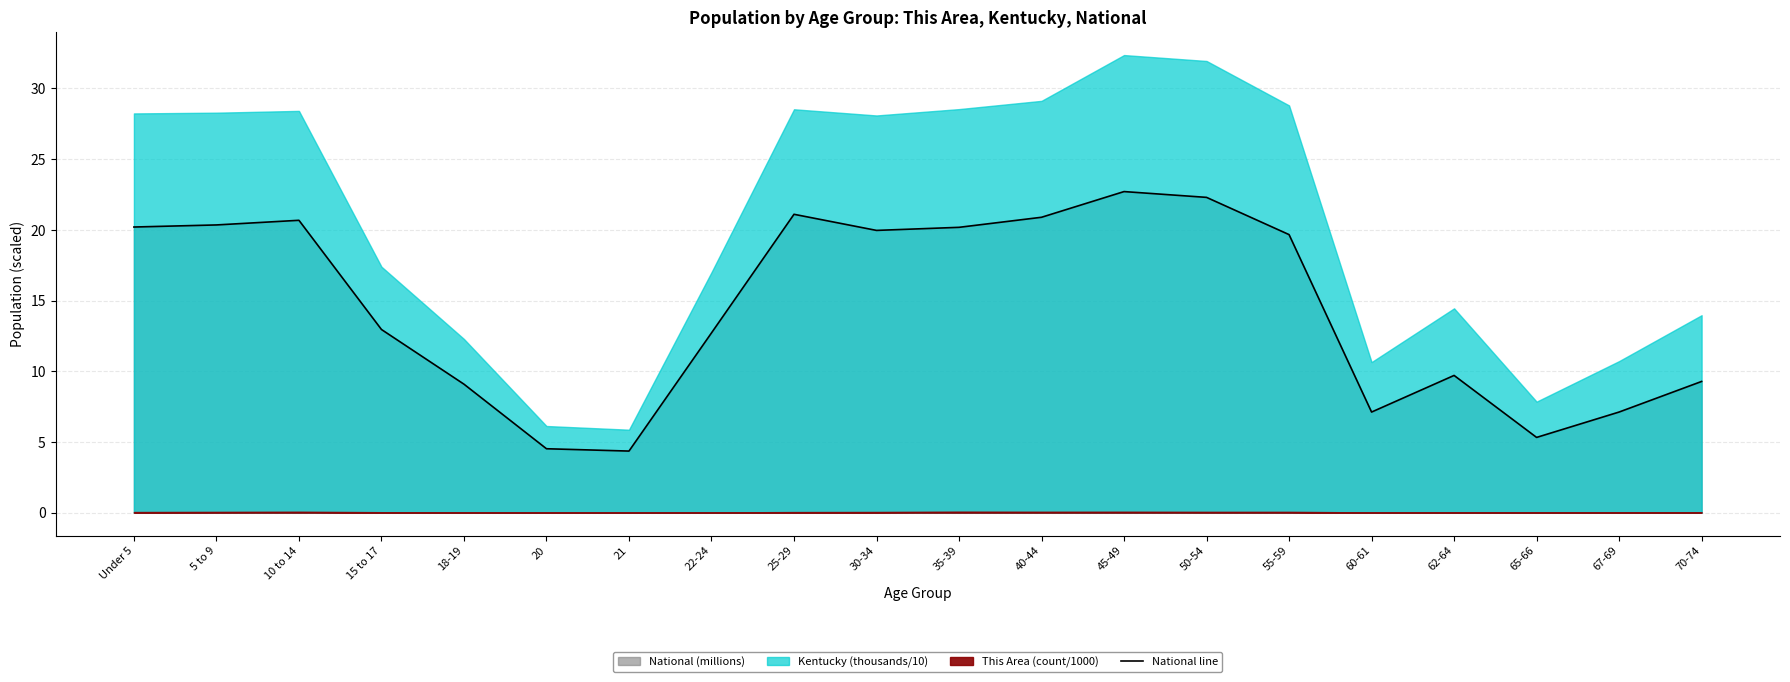

True or false: National line has a value of 5.3 at 22-24.

False